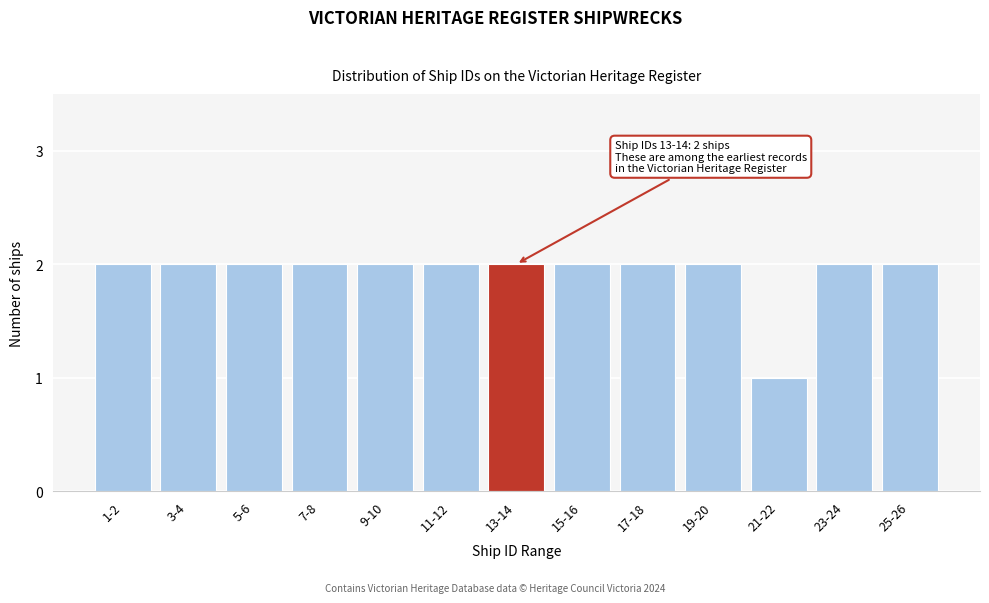

Reading left to right, transcribe all the data shown in this chart.

1-2=2	3-4=2	5-6=2	7-8=2	9-10=2	11-12=2	13-14=2	15-16=2	17-18=2	19-20=2	21-22=1	23-24=2	25-26=2